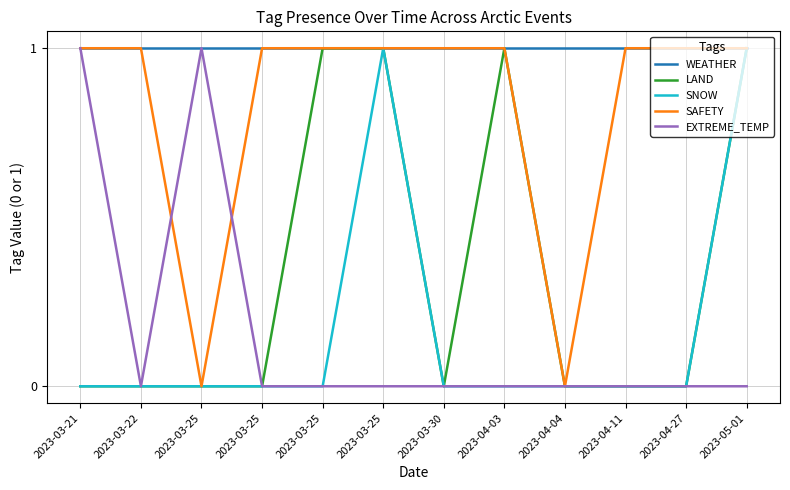

What are all the series names shown in the legend?

WEATHER, LAND, SNOW, SAFETY, EXTREME_TEMP